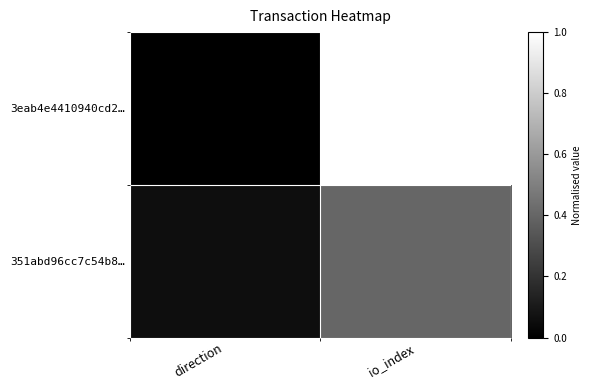

At which category does the chart reach its minimum across all series?

direction